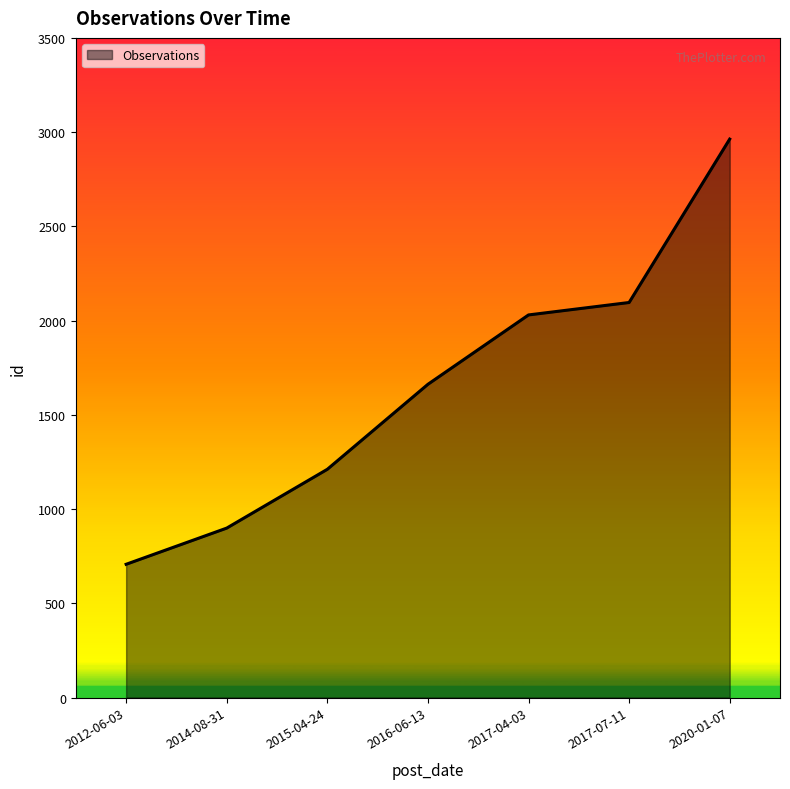

The value at 2017-07-11 is 2096. True or false?

True